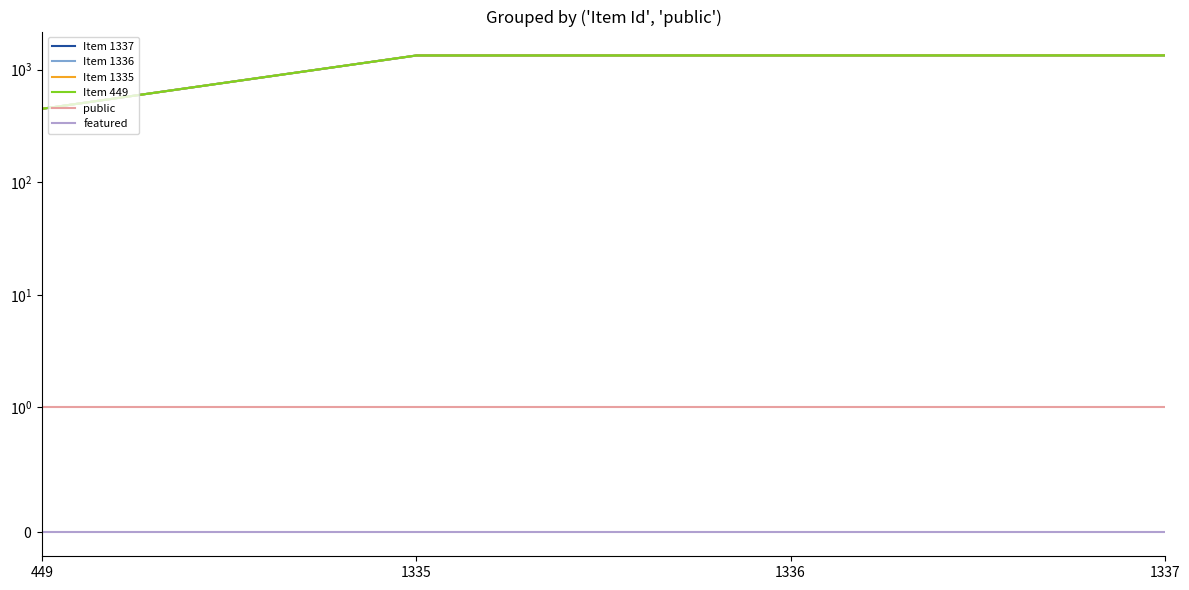

What is the average value of the Item 449 series?

1114